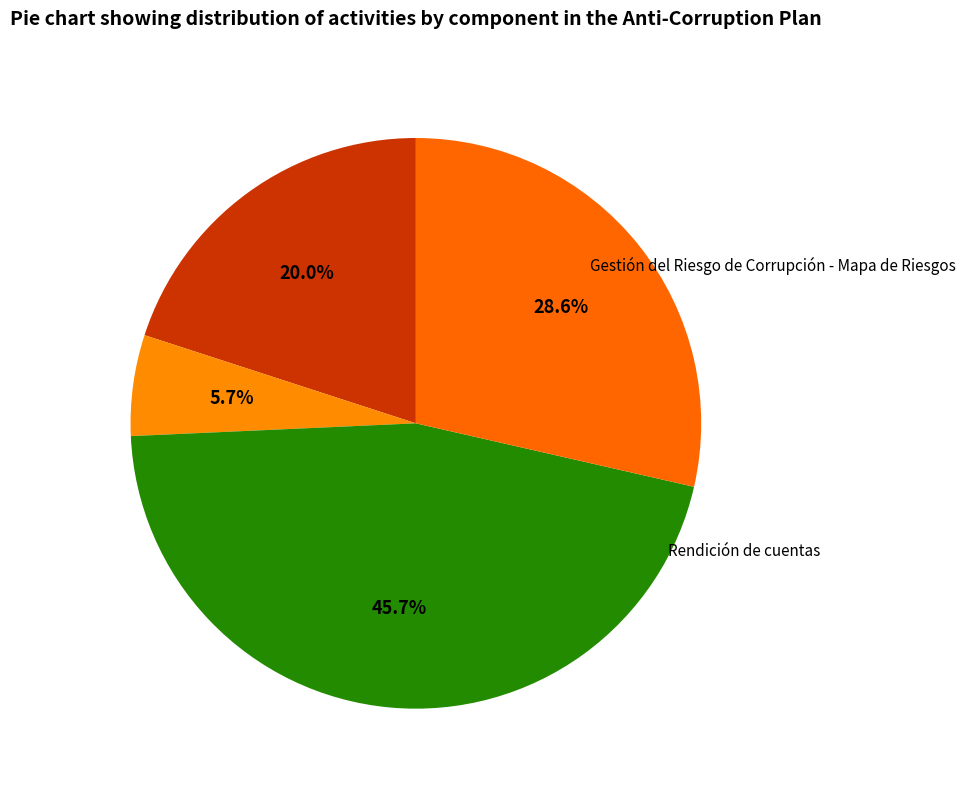

The Mecanismos para Mejorar la Atención al Ciudadano slice represents 15% of the pie. True or false?

False